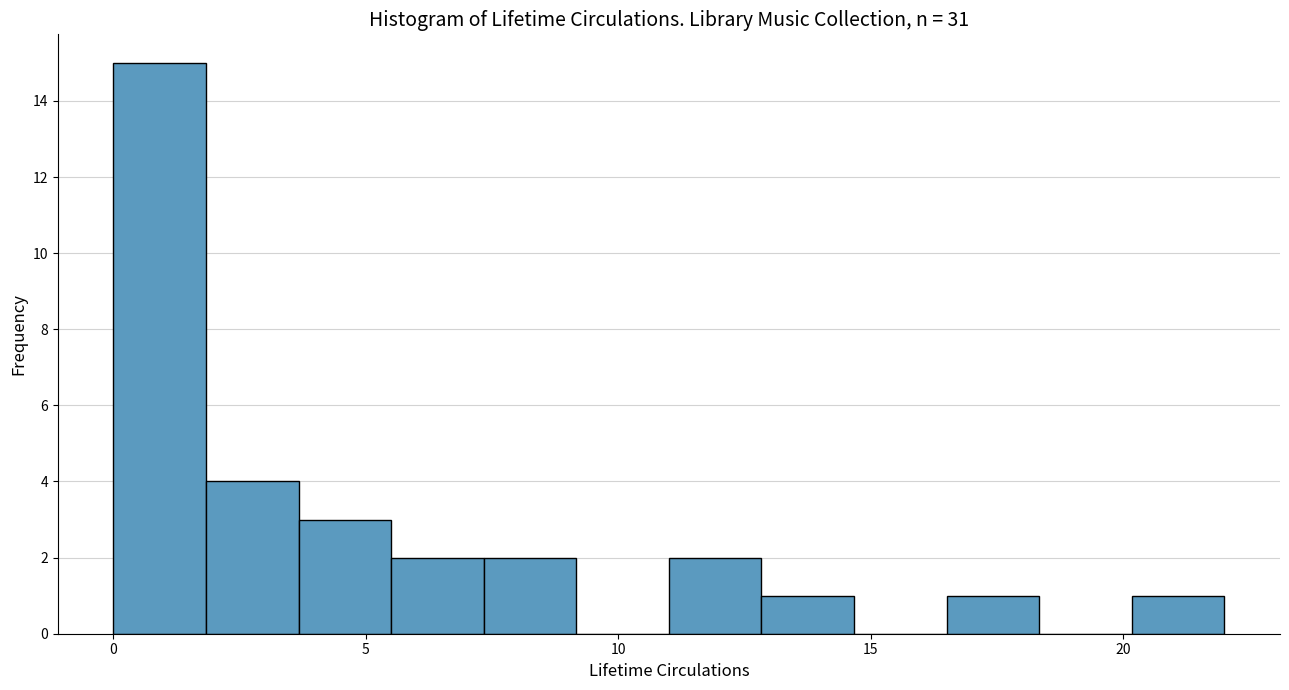

Around what value on the x-axis is the tallest bar? Give the approximate position of its centre, as read against the axis.

1.0